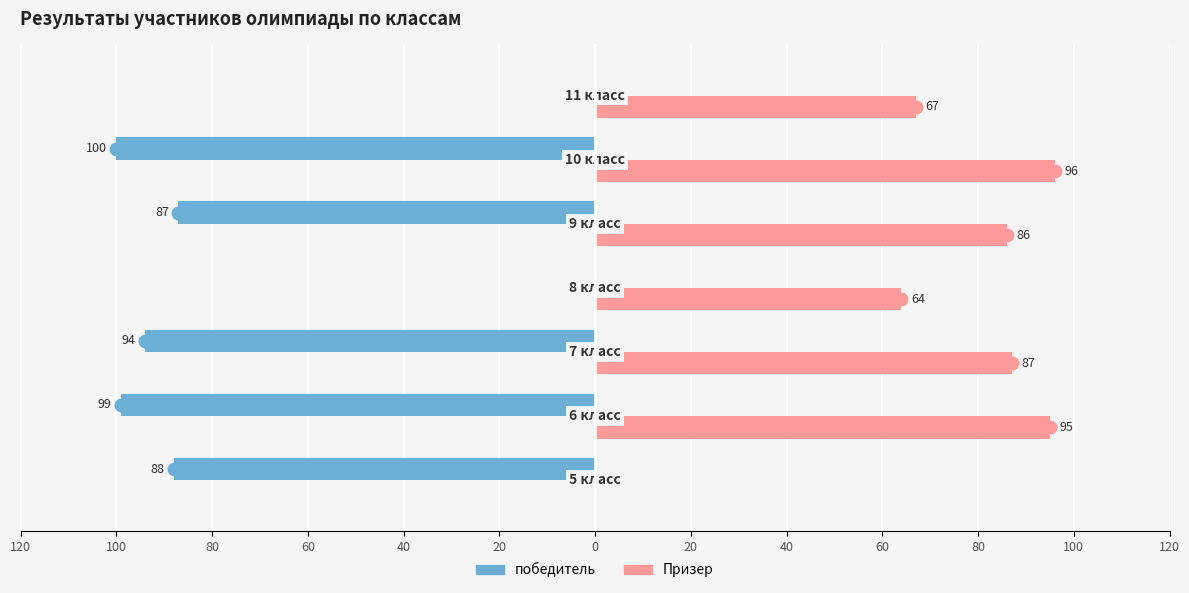

List the series in order of their peak value, highest first.

Призер, победитель